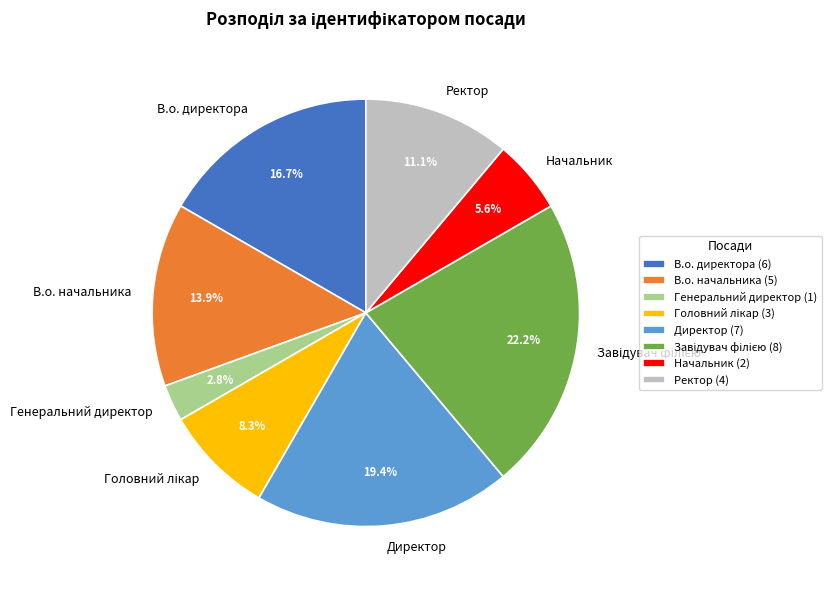

Which has a higher value, В.о. начальника or В.о. директора?

В.о. директора